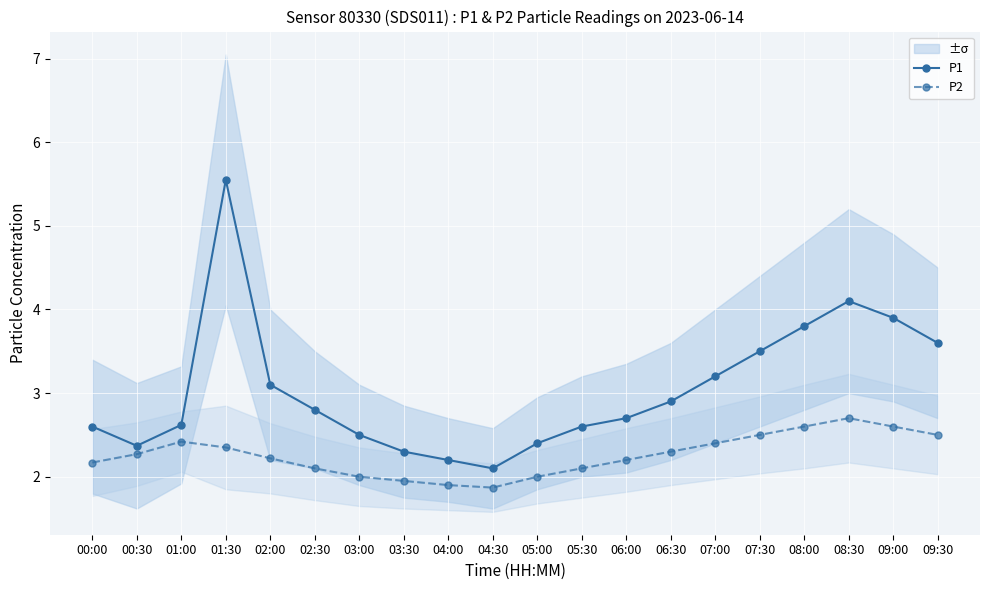

Rank the series by their average value, from lowest to highest.

P2, P1